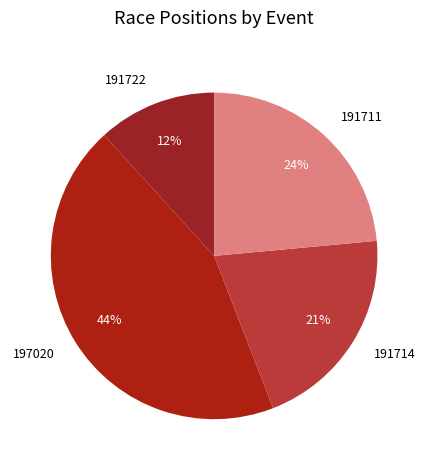

Which category has the biggest portion of the pie?

197020